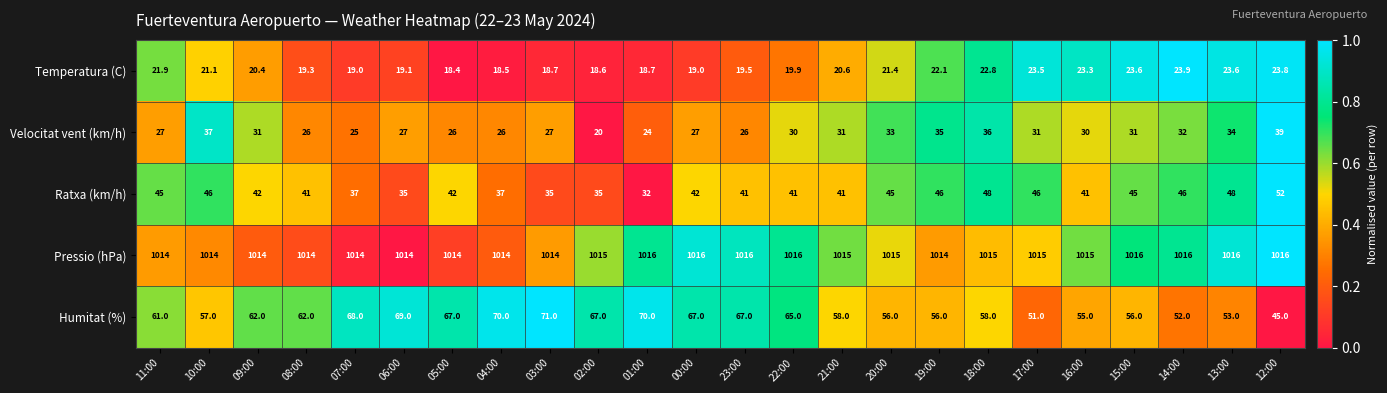

Between 07:00 and 22:00, which series saw the biggest shift?

Velocitat vent (km/h)